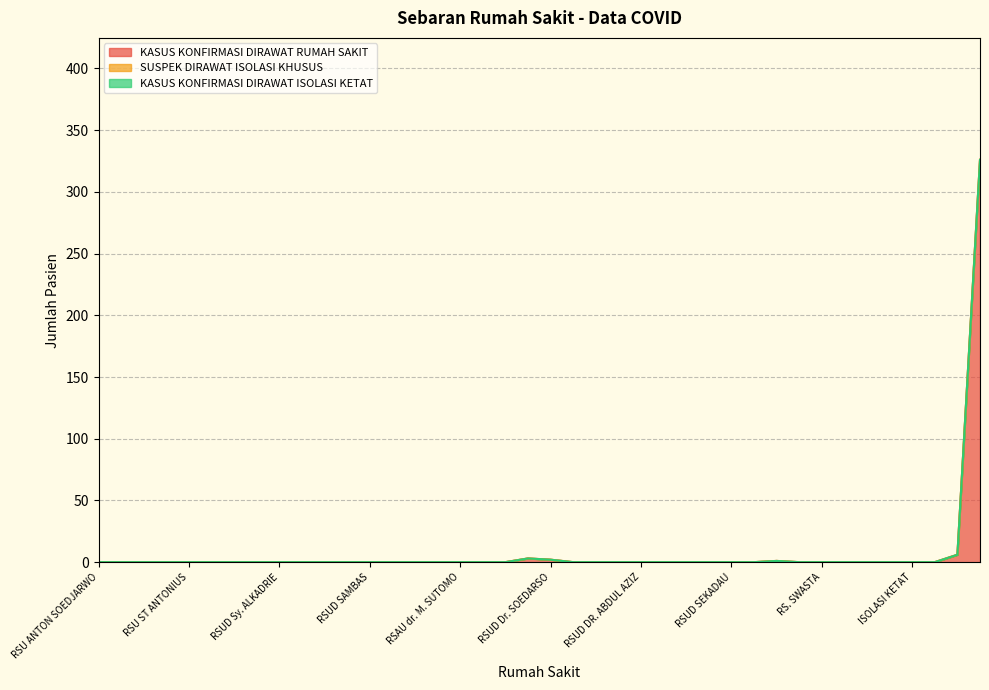

At which category does the chart reach its peak across all series?

TOTAL